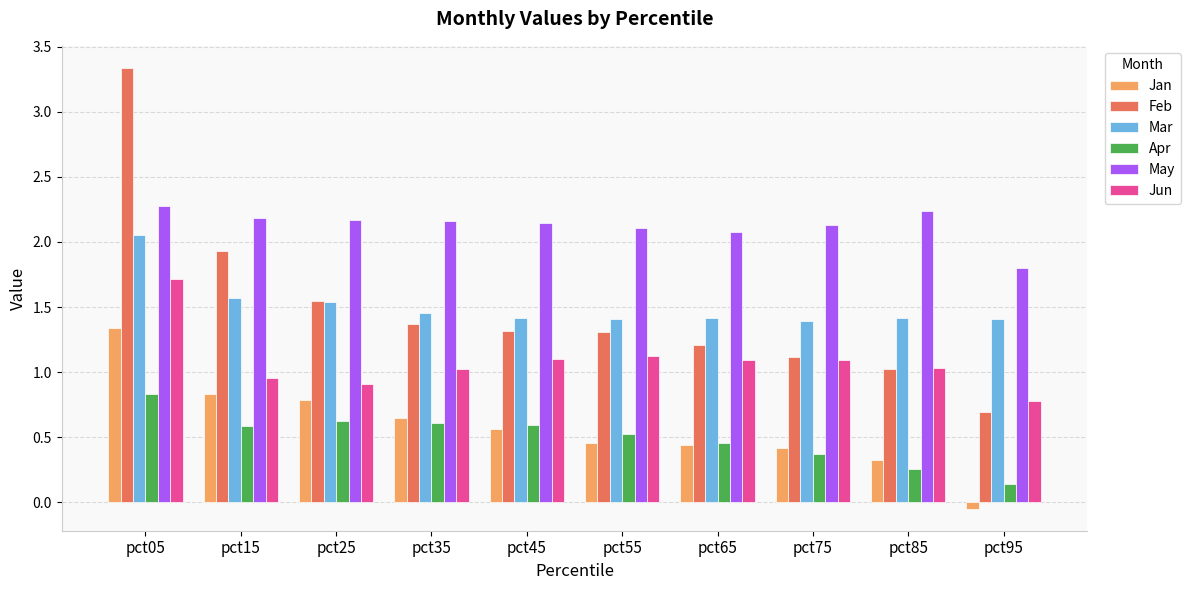

What is the total value across all series at pct55?

6.9